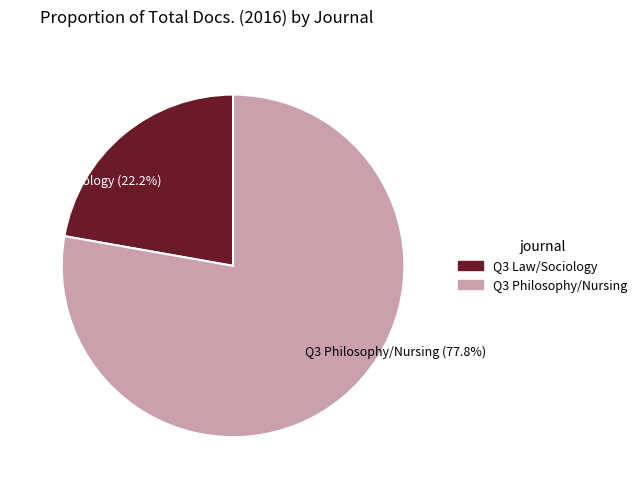

How many segments does this pie chart have?

2